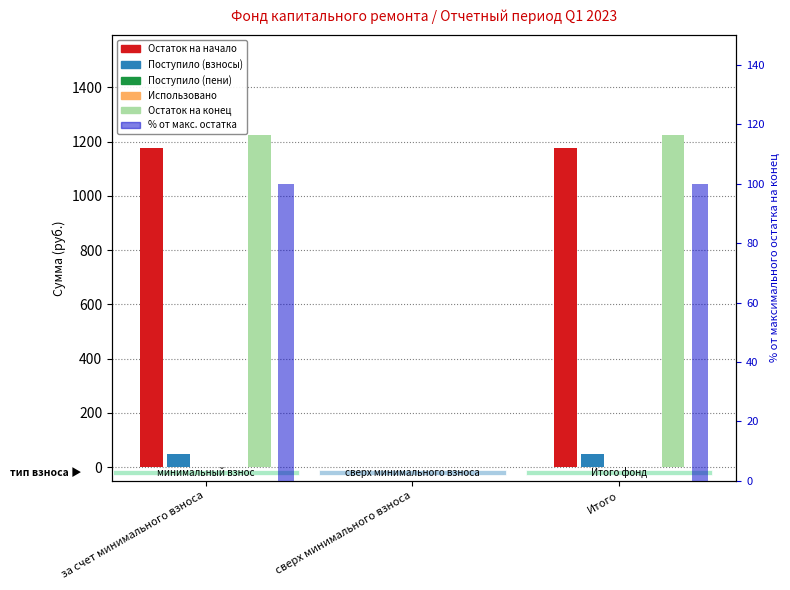

Which label corresponds to the smallest value in the chart?

сверх минимального взноса